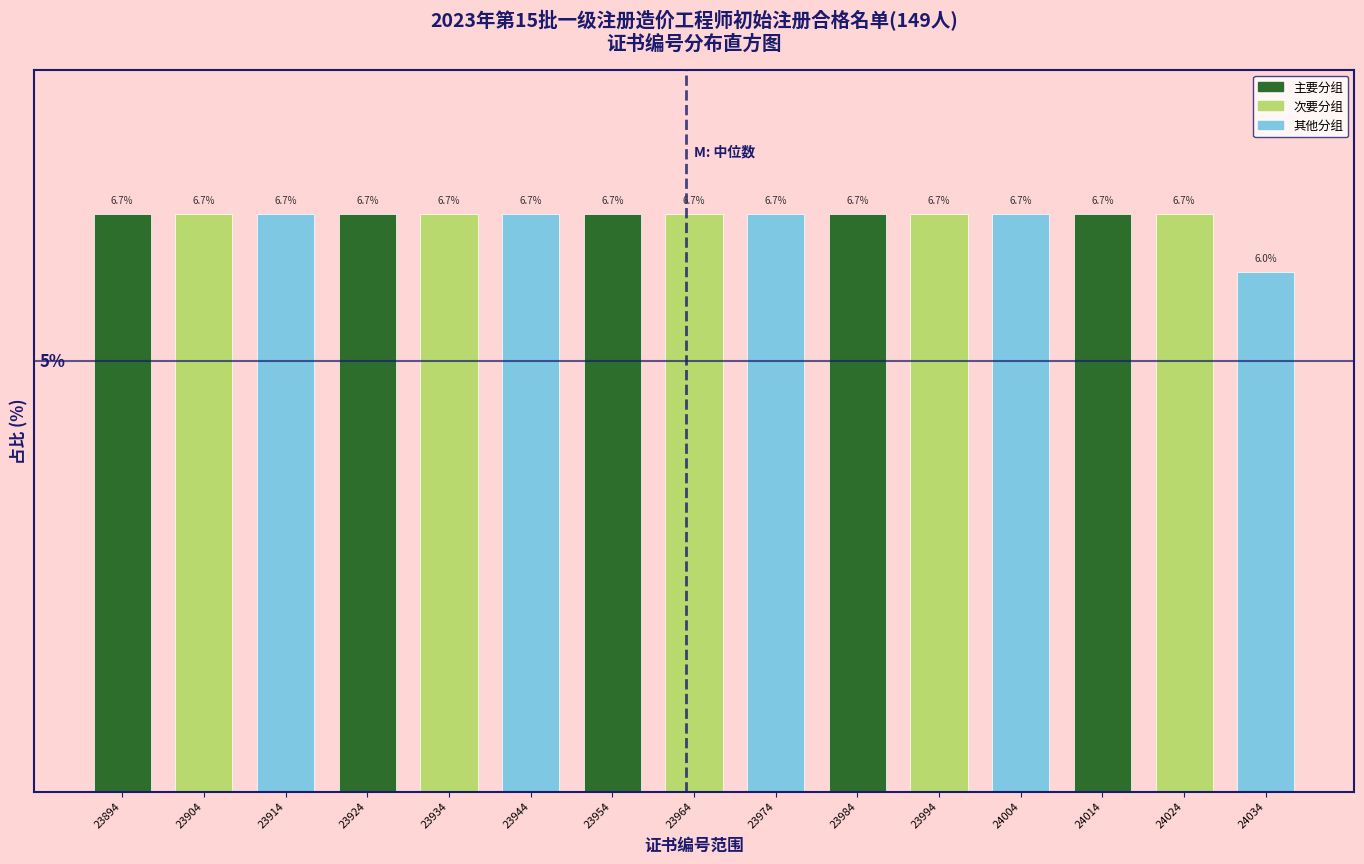

Does the chart contain any negative values?

No